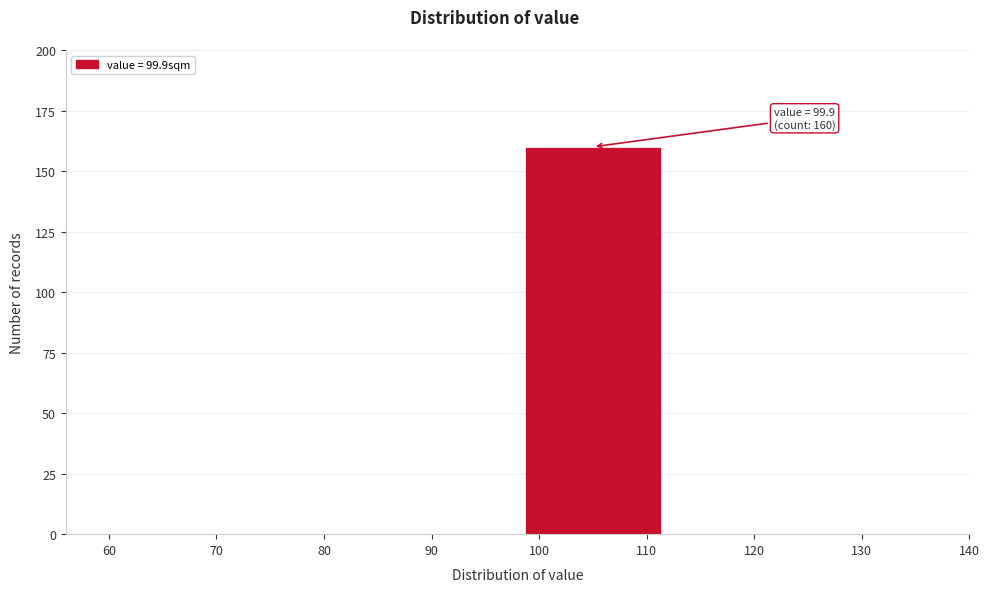

Which range on the x-axis has the tallest bar?

98 to 112